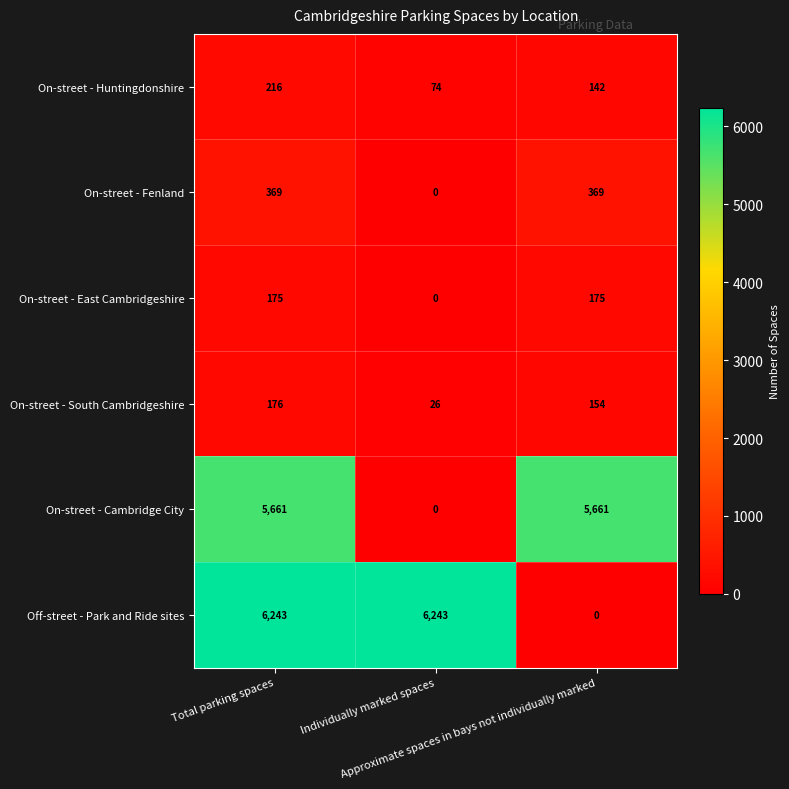

What is the maximum value shown in the chart?

6243